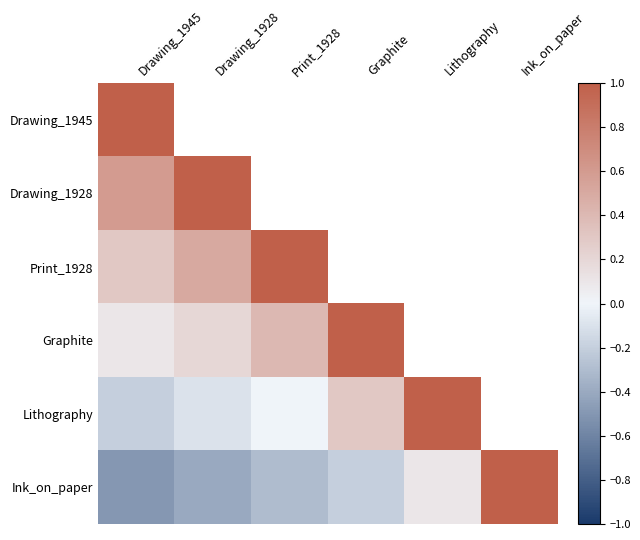

How many values in the Graphite series are below 1?

3